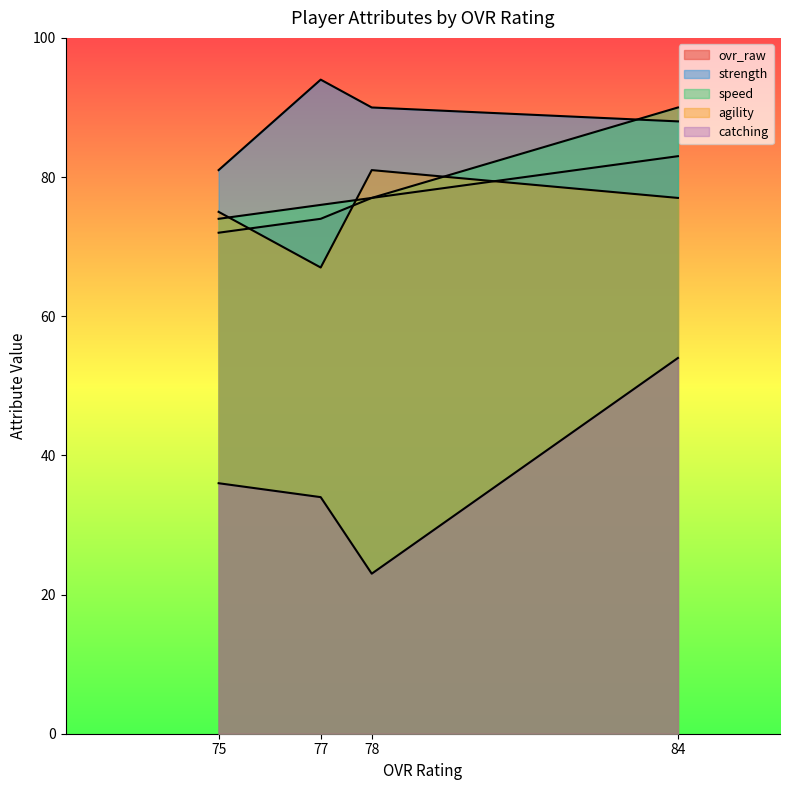

What is the sum of all ovr_raw values?

306